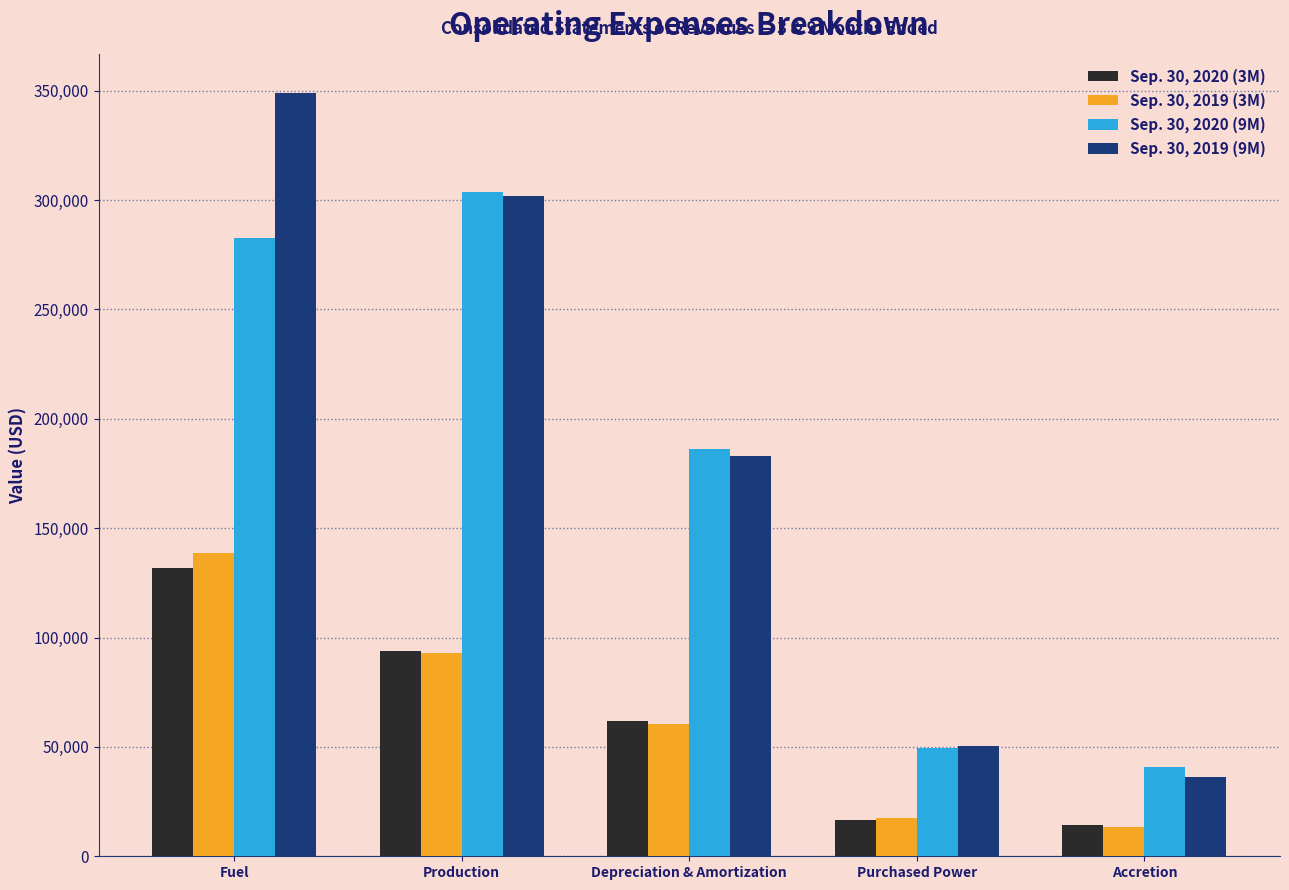

Which series has the widest spread of values?

Sep. 30, 2019 (9M)